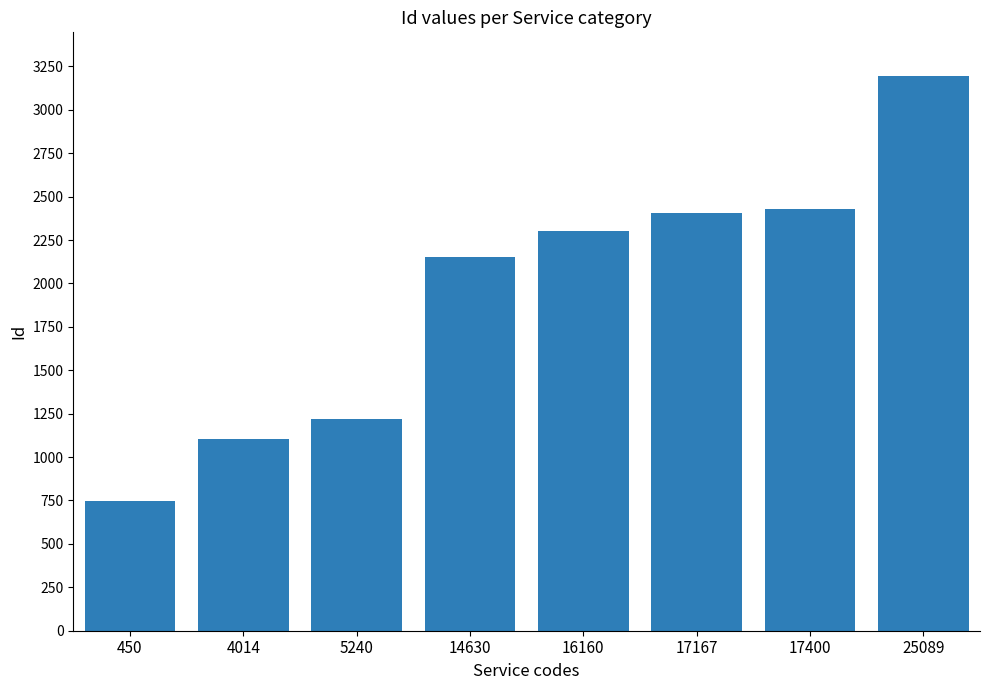

Between 14630 and 5240, which is larger?

14630